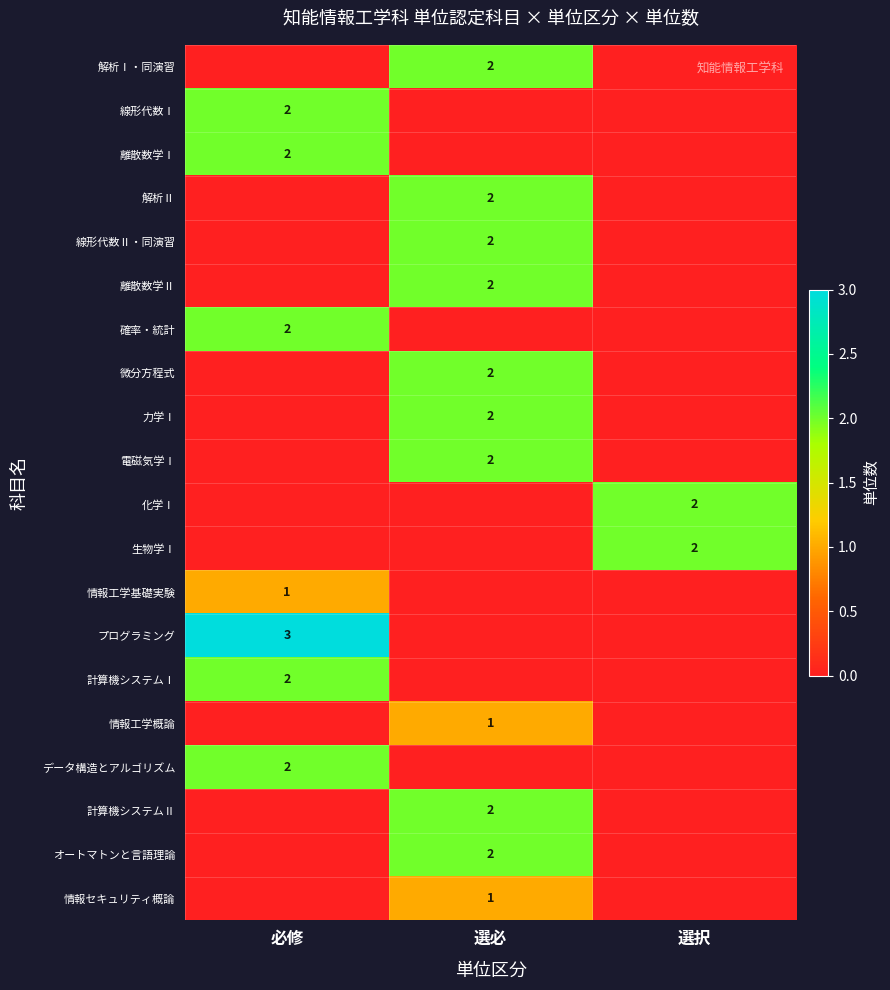

Is it true that 生物学Ⅰ equals 1 at 選択?

False